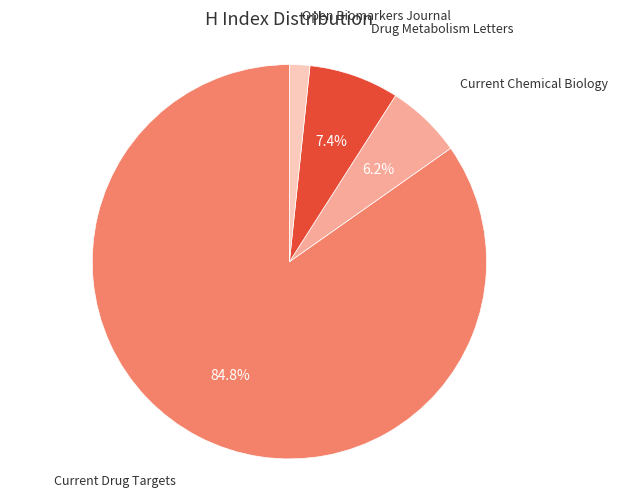

Approximately how many times larger is the value at Open Biomarkers Journal compared to Current Chemical Biology?

0.3